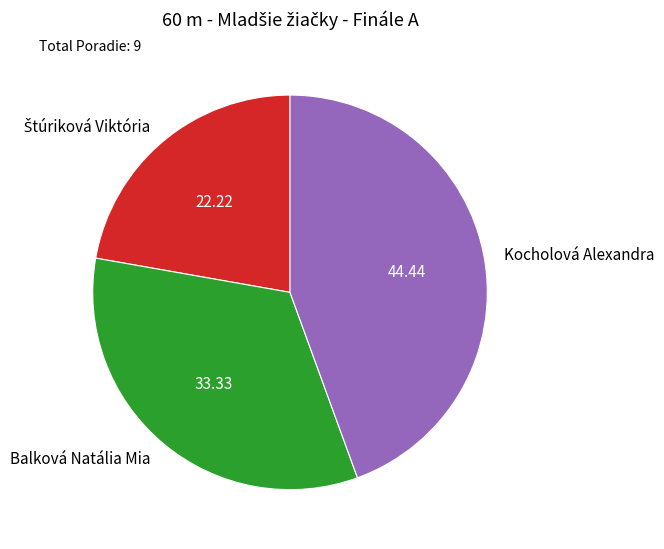

Does Kocholová Alexandra represent more than half of the total?

No